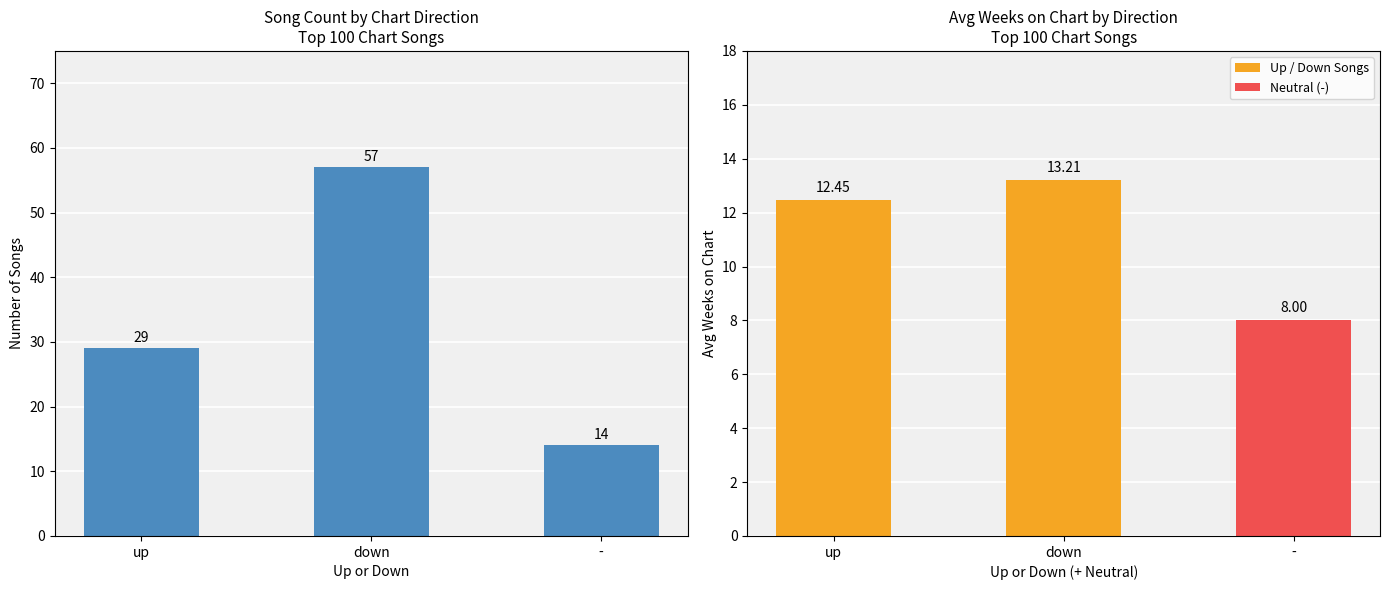

What is the change in value from up to -?

-15